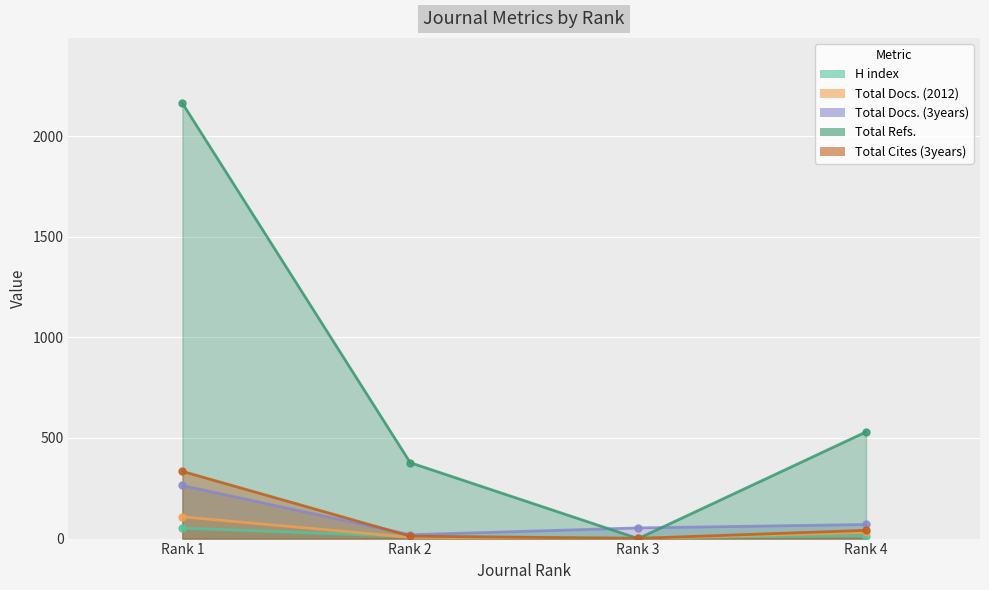

Reading left to right, list all the values displayed in this chart.

H index: 52	10	4	15
Total Docs. (2012): 108	6	0	31
Total Docs. (3years): 264	19	53	70
Total Refs.: 2163	377	0	530
Total Cites (3years): 334	12	1	41